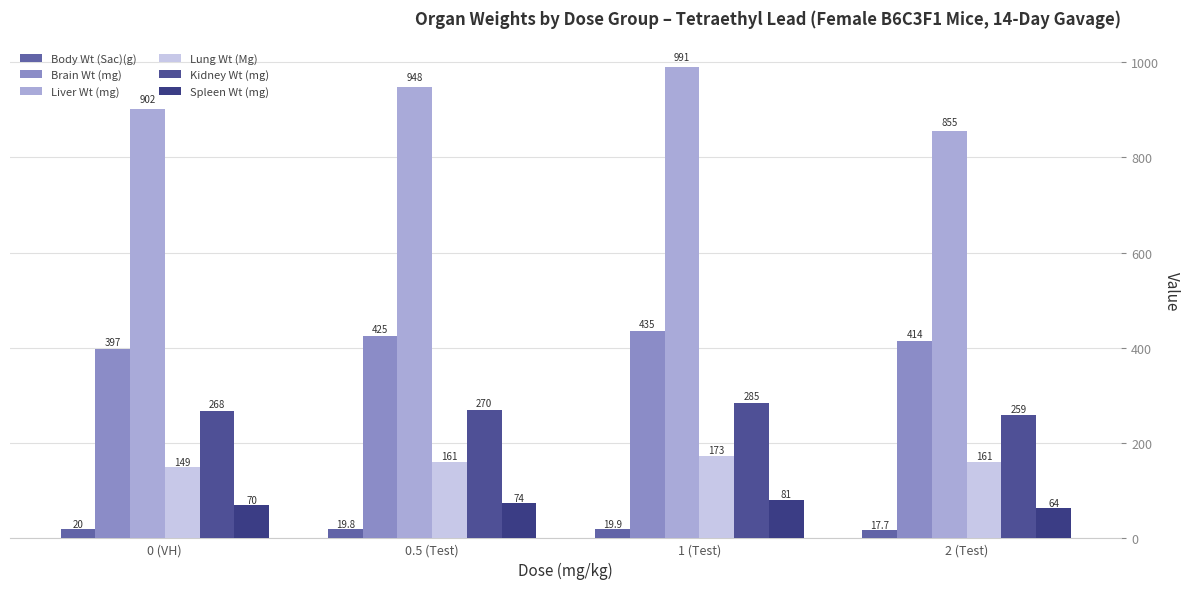

At how many categories does at least one series exceed 735?

4